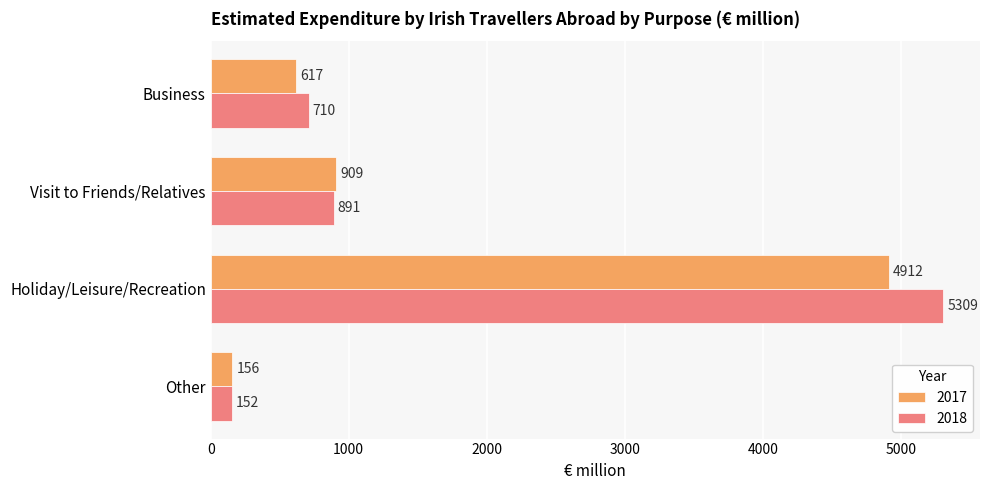

What value does the 2017 series have at Business, to the nearest 10?

620